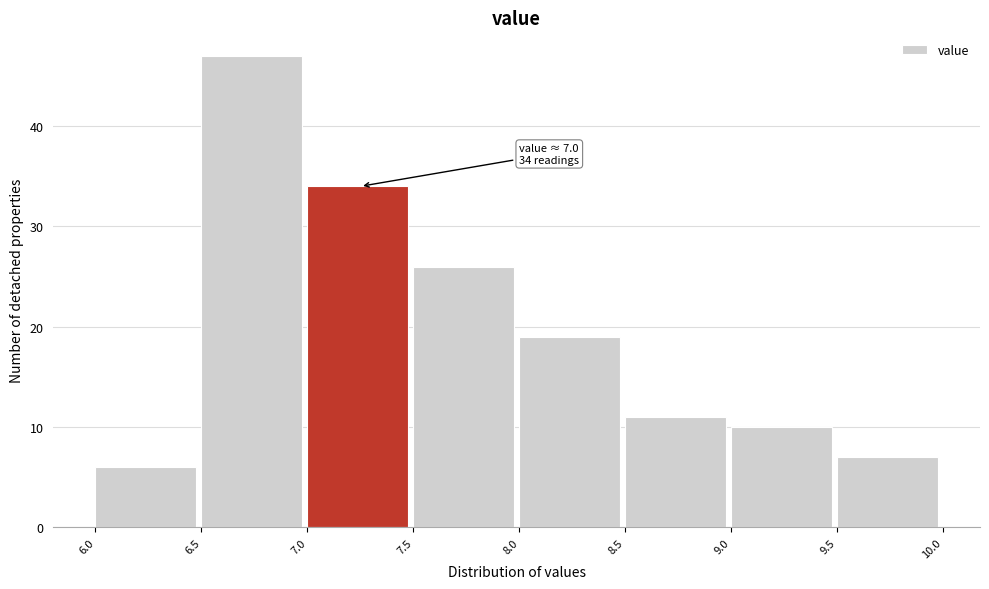

Over which range of the x-axis is the bar tallest?

6.5 to 7.0